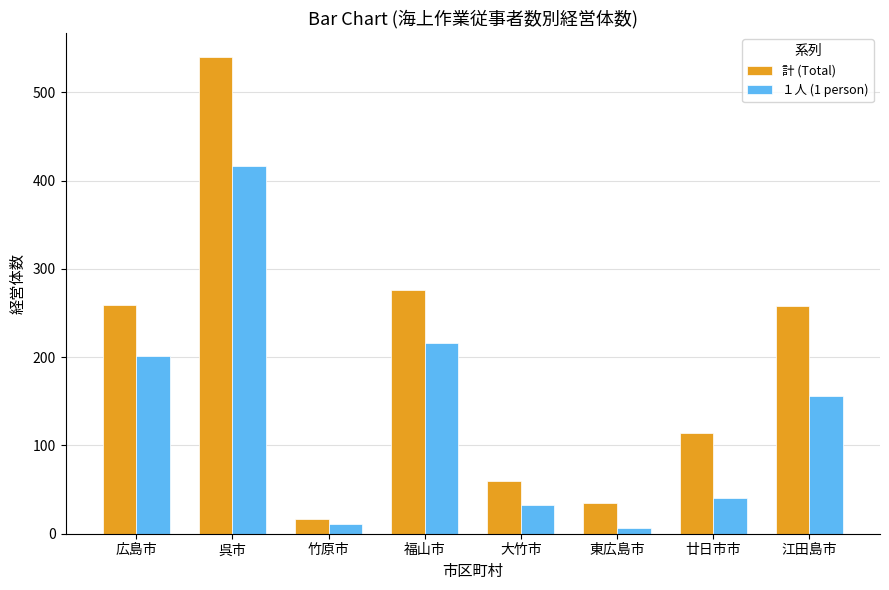

Which series changed the most between 呉市 and 江田島市?

計 (Total)